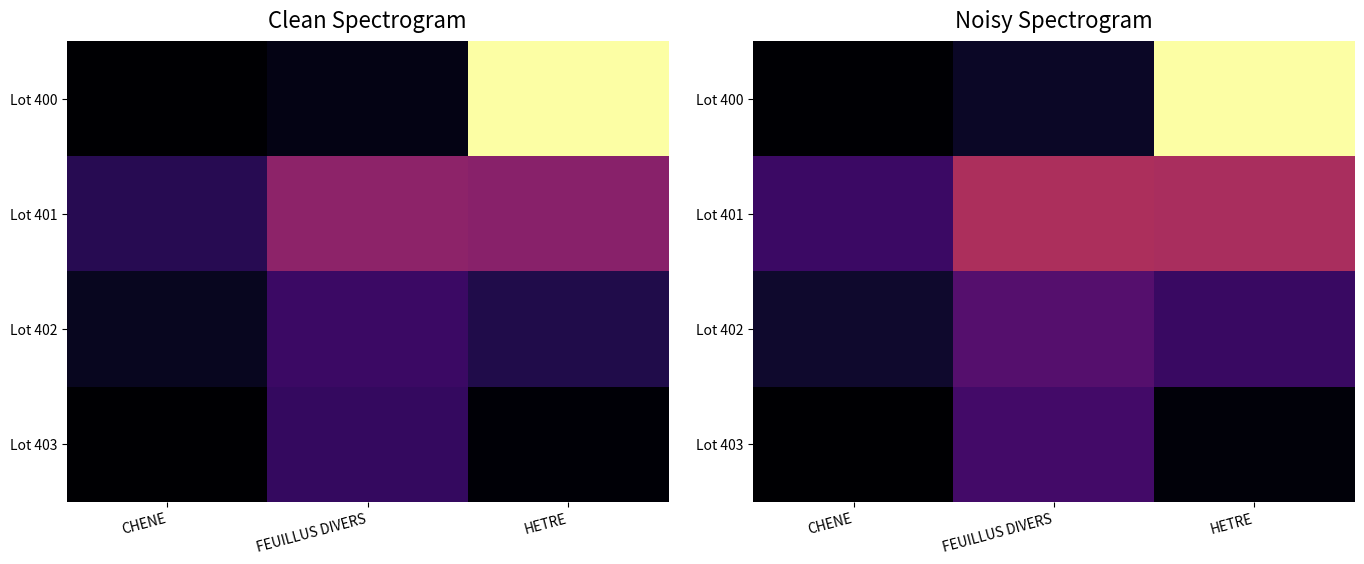

What is the difference between the highest and lowest values at HETRE?

48.1